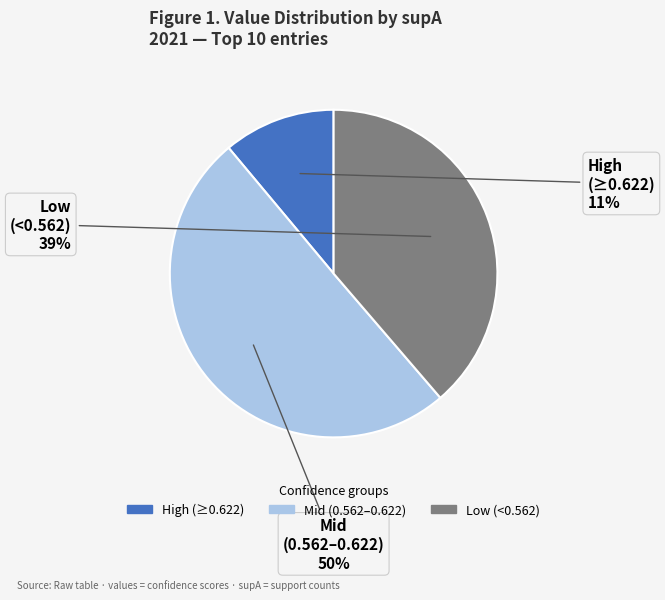

To the nearest percent, what is the difference between the largest and smallest slice percentages?

39%